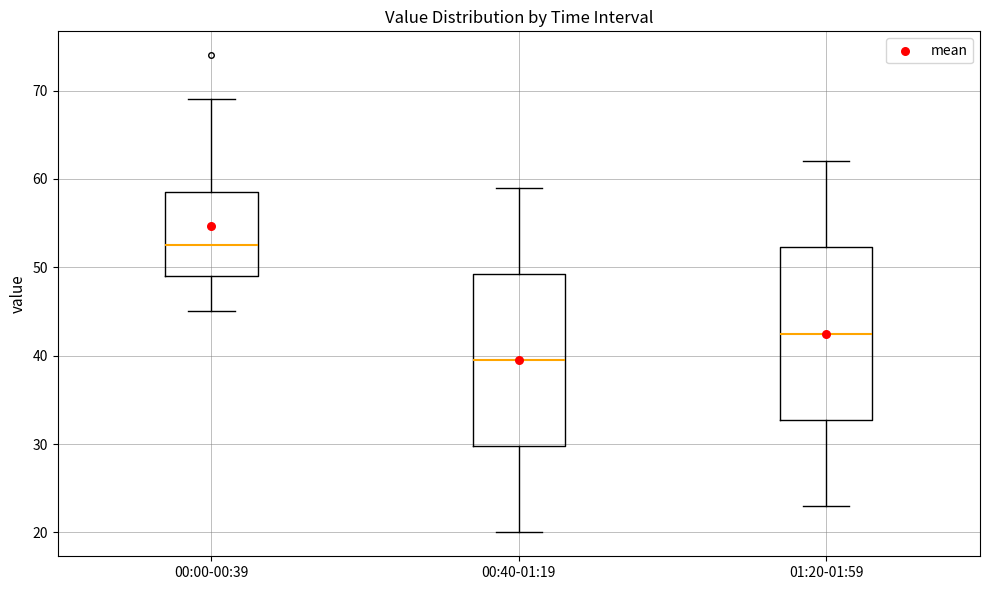

Which box has the highest median line?

00:00-00:39